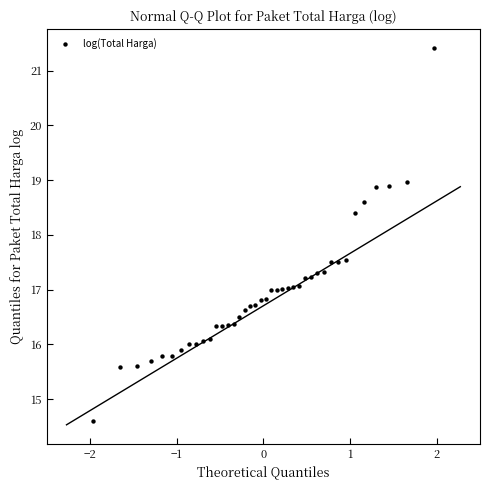

What is the range of Y values (max minus min)?

6.8